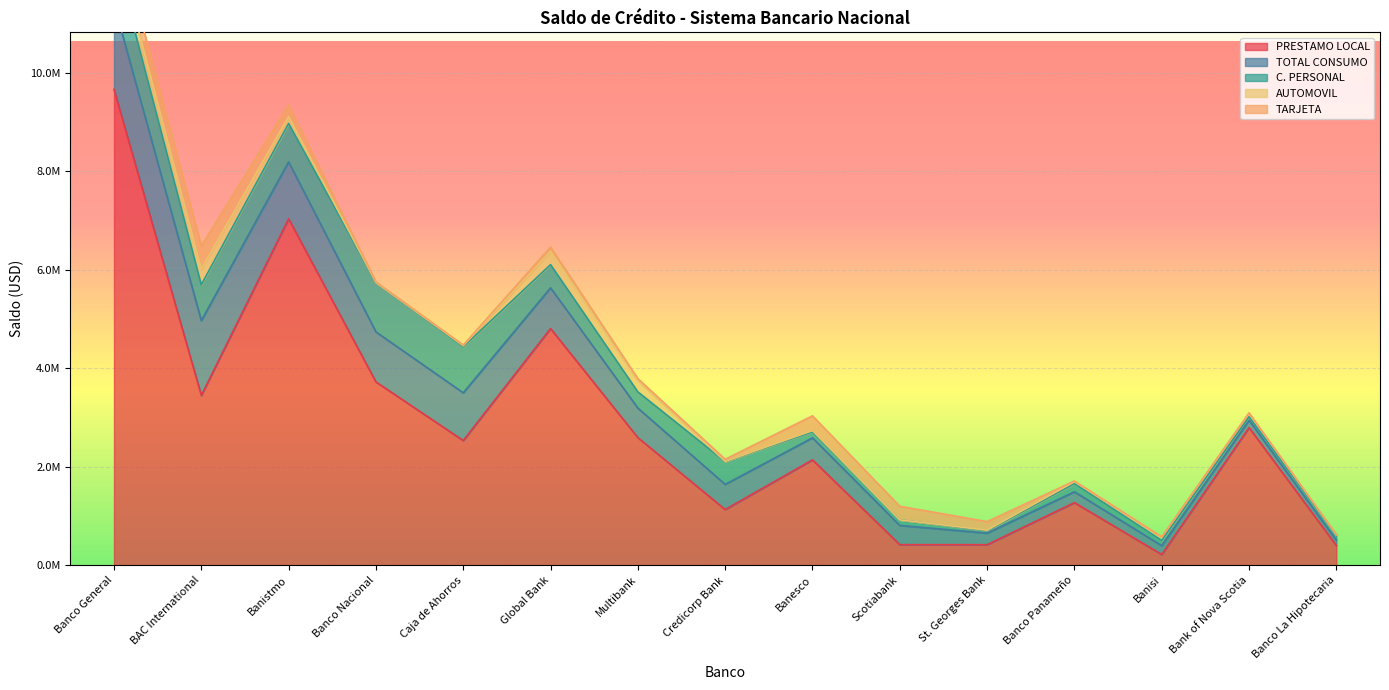

Reading left to right, transcribe all the data shown in this chart.

PRESTAMO LOCAL: Banco General=9658746.4	BAC International=3445416.7	Banistmo=7032841.6	Banco Nacional=3721115.3	Caja de Ahorros=2529872.9	Global Bank=4804458.1	Multibank=2589426.6	Credicorp Bank=1129829.2	Banesco=2138134.6	Scotiabank=416892.0	St. Georges Bank=415845.6	Banco Panameño=1270108.5	Banisi=216921.9	Bank of Nova Scotia=2792820.7	Banco La Hipotecaria=398586.9
TOTAL CONSUMO: Banco General=1733380.2	BAC International=1518592.1	Banistmo=1155765.6	Banco Nacional=1015082.8	Caja de Ahorros=969411.8	Global Bank=826451.6	Multibank=599274.8	Credicorp Bank=510245.6	Banesco=447294.1	Scotiabank=389445.3	St. Georges Bank=234427.4	Banco Panameño=219443.6	Banisi=178891.4	Bank of Nova Scotia=149274.0	Banco La Hipotecaria=109099.6
C. PERSONAL: Banco General=1064958.0	BAC International=728840.9	Banistmo=778555.2	Banco Nacional=1003441.9	Caja de Ahorros=934385.9	Global Bank=470589.6	Multibank=329324.5	Credicorp Bank=462137.0	Banesco=122768.0	Scotiabank=113659.0	St. Georges Bank=47322.0	Banco Panameño=166541.6	Banisi=105331.8	Bank of Nova Scotia=71144.7	Banco La Hipotecaria=109099.6
AUTOMOVIL: Banco General=293713.5	BAC International=319298.8	Banistmo=139783.1	Banco Nacional=0.0	Caja de Ahorros=20341.4	Global Bank=269552.2	Multibank=231648.1	Credicorp Bank=3622.2	Banesco=23282.1	Scotiabank=0.0	St. Georges Bank=12428.6	Banco Panameño=38208.2	Banisi=70712.4	Bank of Nova Scotia=73326.0	Banco La Hipotecaria=0.0
TARJETA: Banco General=374708.7	BAC International=470452.3	Banistmo=237427.3	Banco Nacional=11640.9	Caja de Ahorros=14684.5	Global Bank=86309.8	Multibank=38302.2	Credicorp Bank=44486.4	Banesco=301244.0	Scotiabank=275786.3	St. Georges Bank=174676.8	Banco Panameño=14693.9	Banisi=2847.2	Bank of Nova Scotia=4803.3	Banco La Hipotecaria=0.0